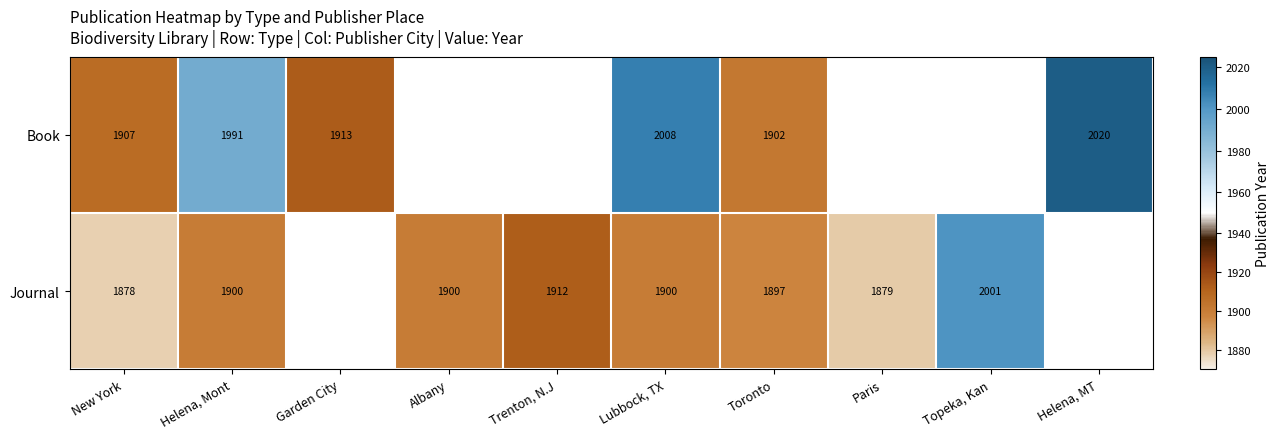

At New York, list the series in order from smallest to largest.

Journal, Book